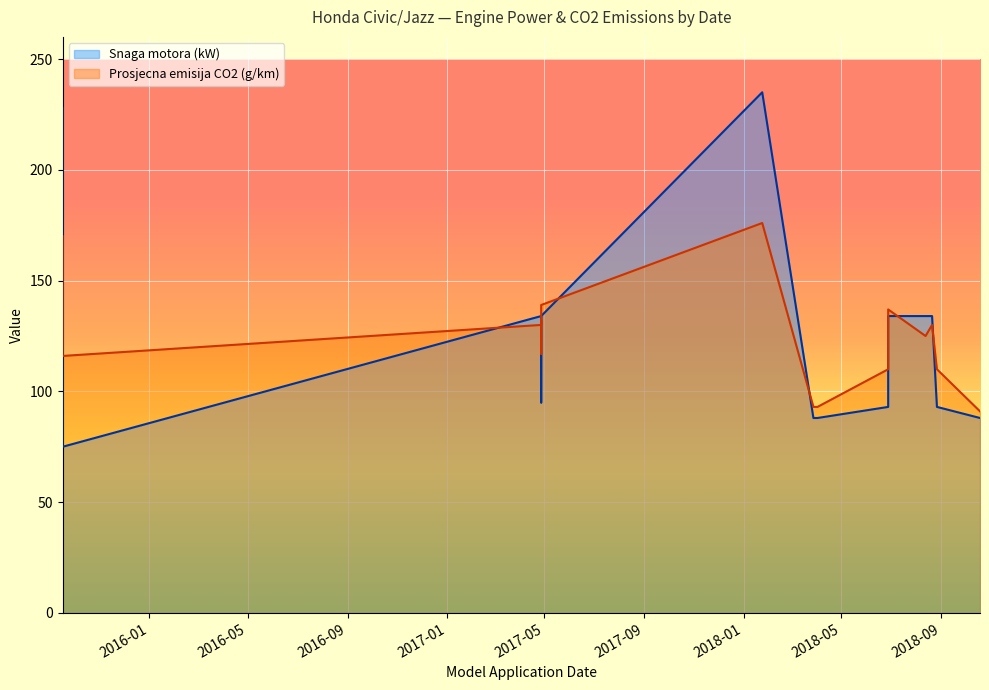

What is the value of the Snaga motora (kW) point at the 18th from the left?

134